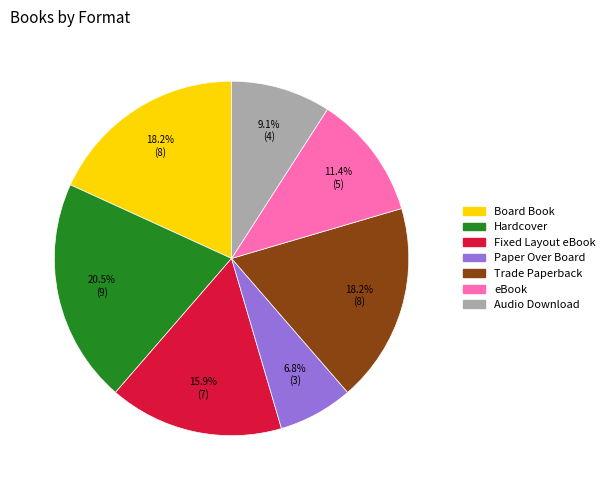

Is it true that Trade Paperback is 18% of the pie?

True